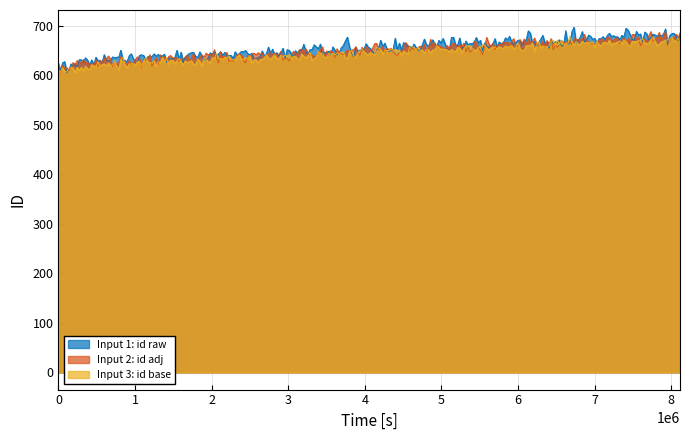

What is the minimum value for Input 2: id adj?

603.8